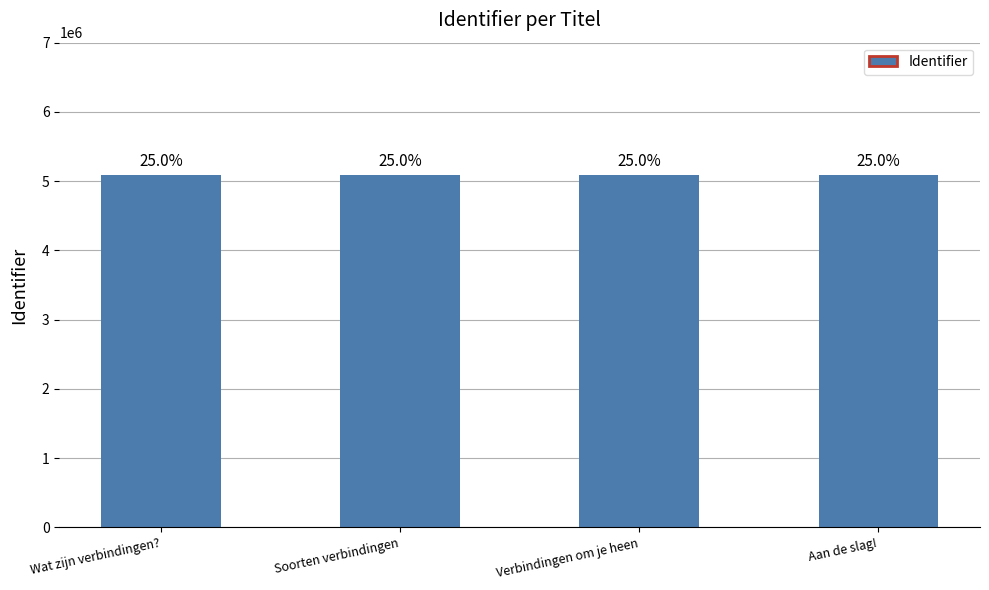

What position from the right is Soorten verbindingen?

3